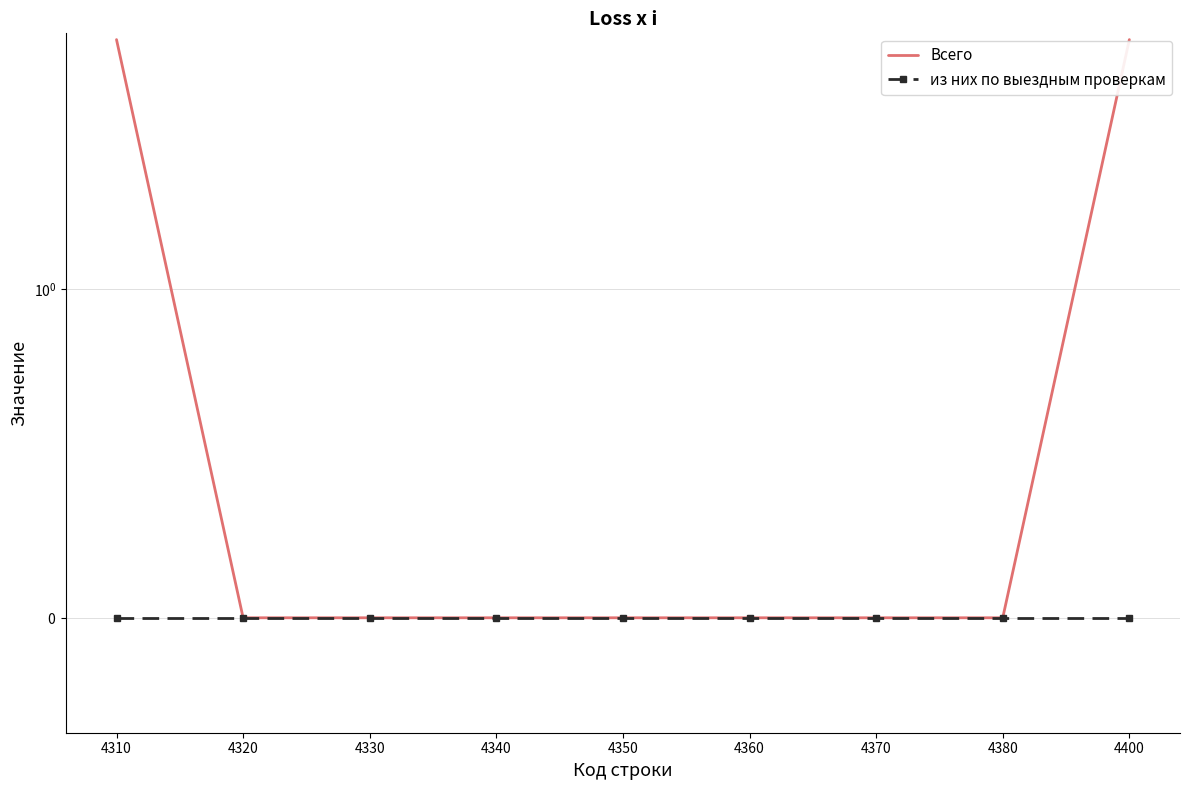

The value of из них по выездным проверкам at 4380 is 0. True or false?

True